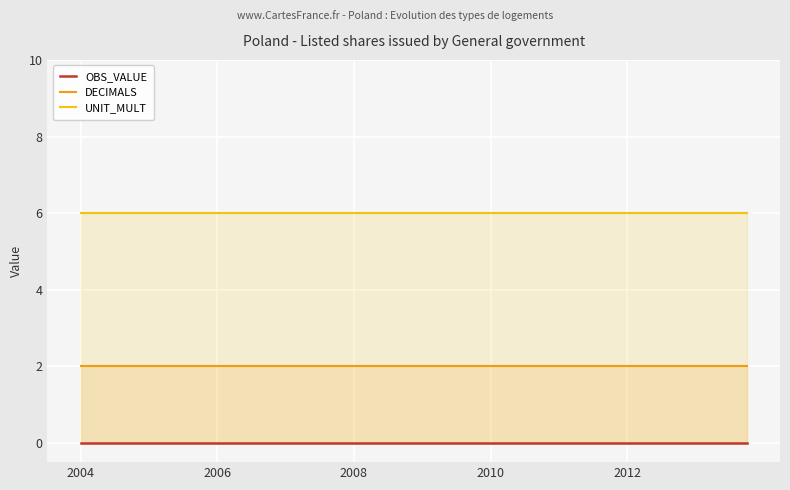

Which series has the widest spread of values?

OBS_VALUE